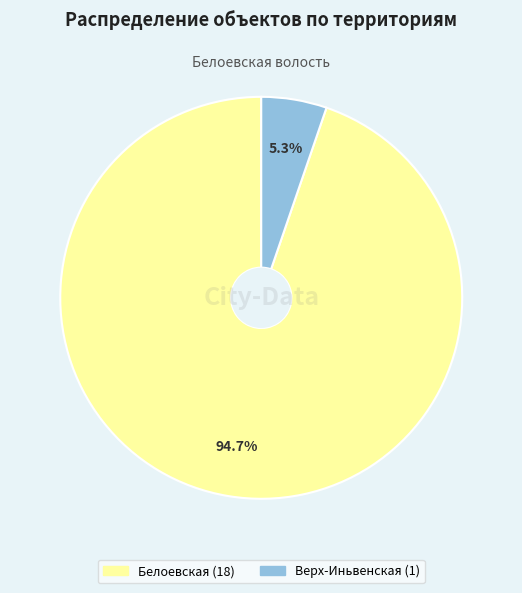

Which has a higher value, Белоевская or Верх-Иньвенская?

Белоевская